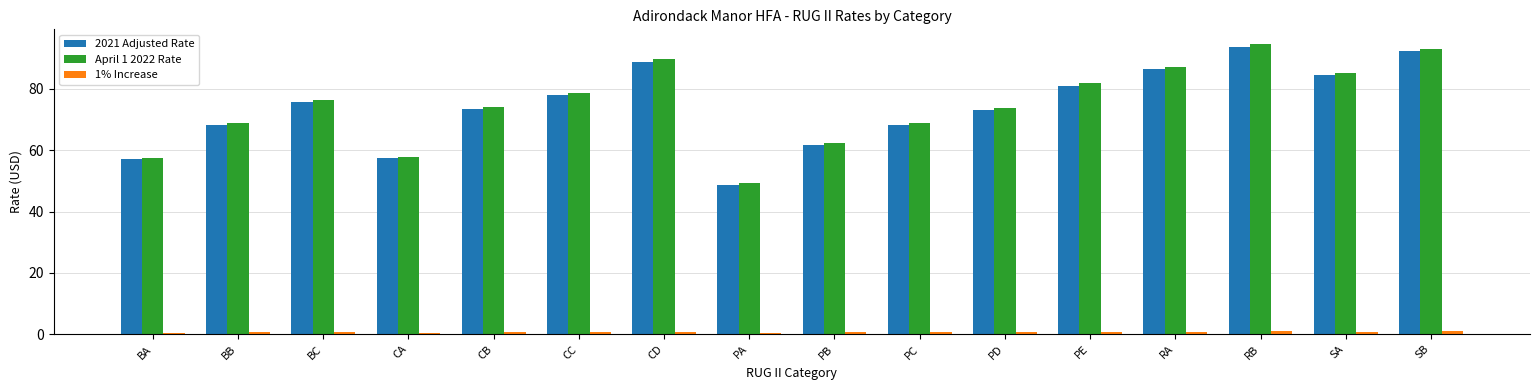

What is the maximum value for 2021 Adjusted Rate?

93.7